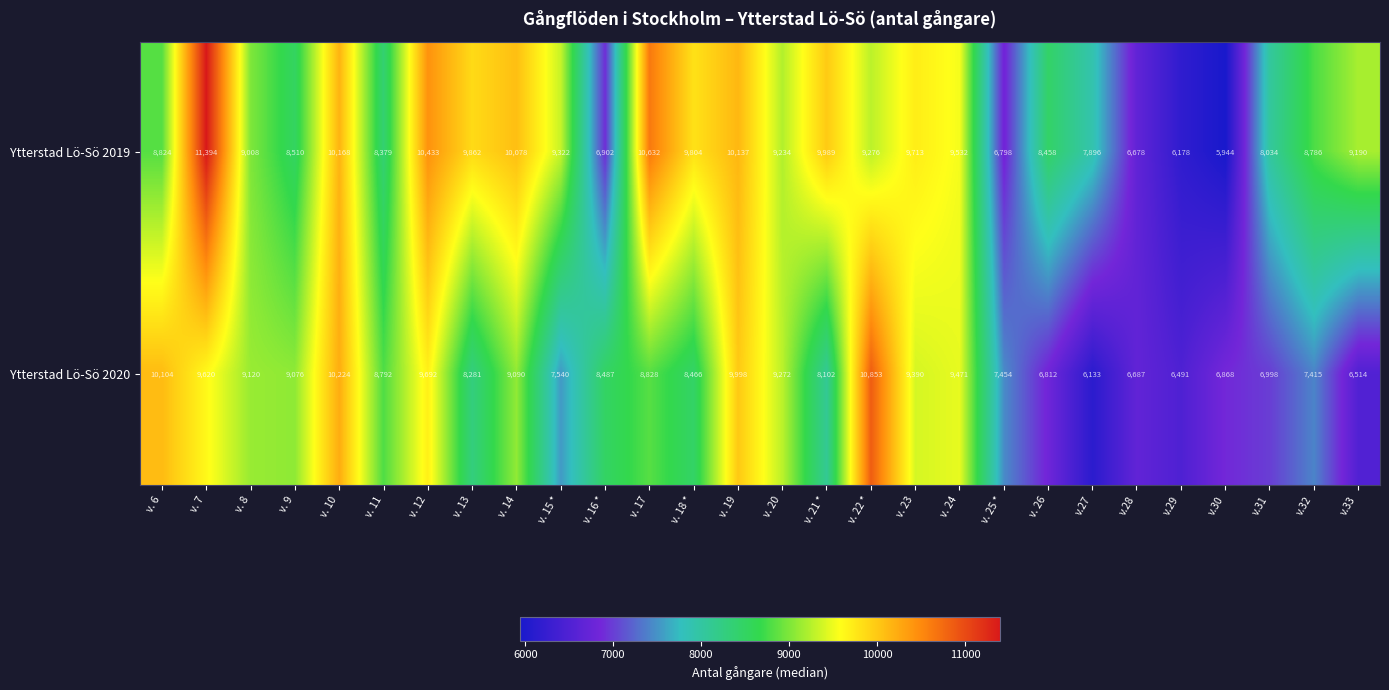

How many data points does each series have?

28